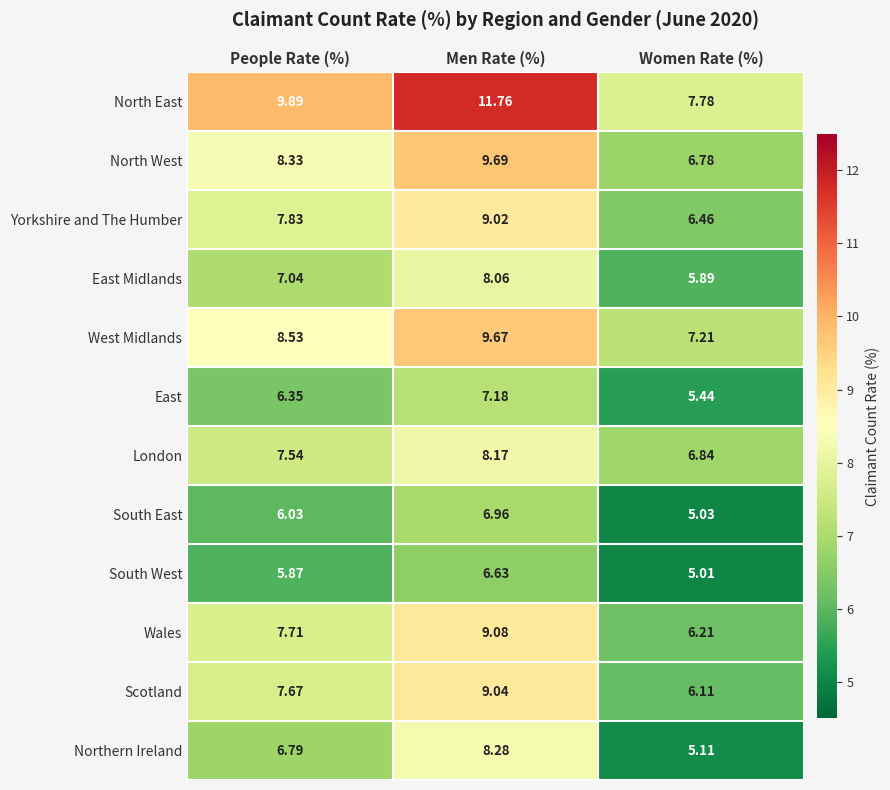

Where is Scotland nearest to the value 7?

People Rate (%)